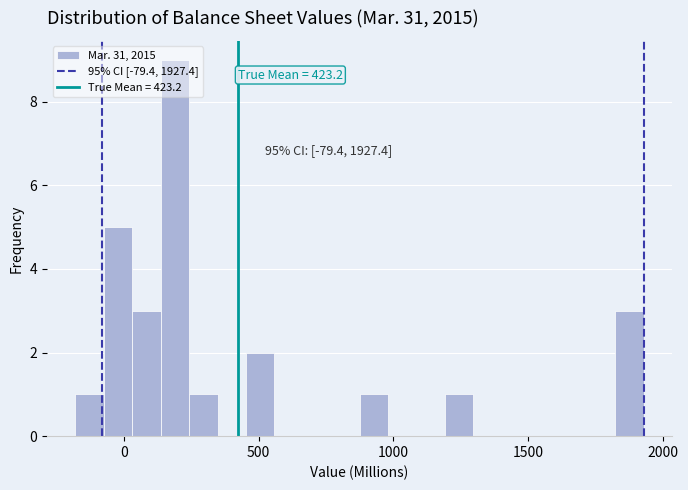

Around what value on the x-axis is the tallest bar? Give the approximate position of its centre, as read against the axis.

200